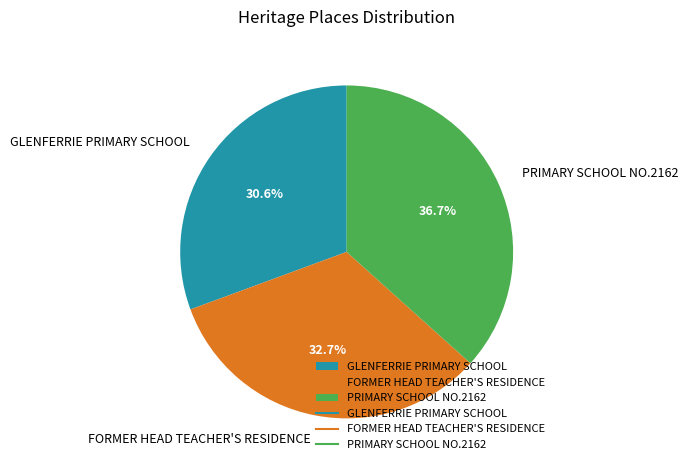

How many slices are in this pie chart?

3